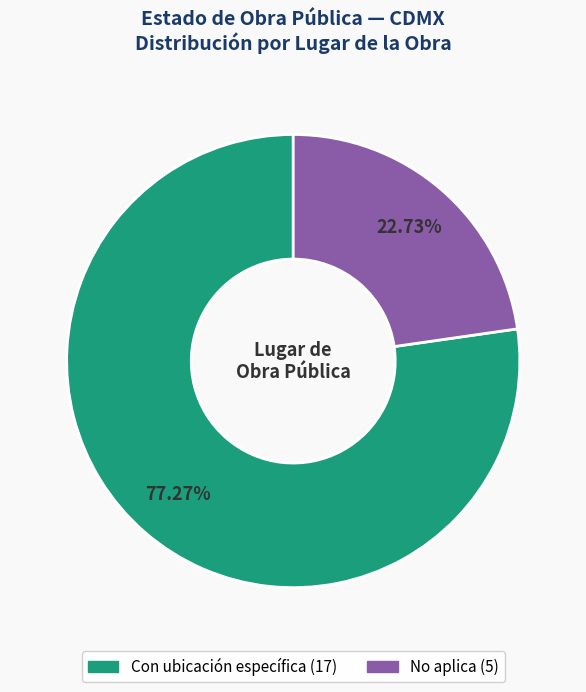

Does any single category account for the majority?

Yes